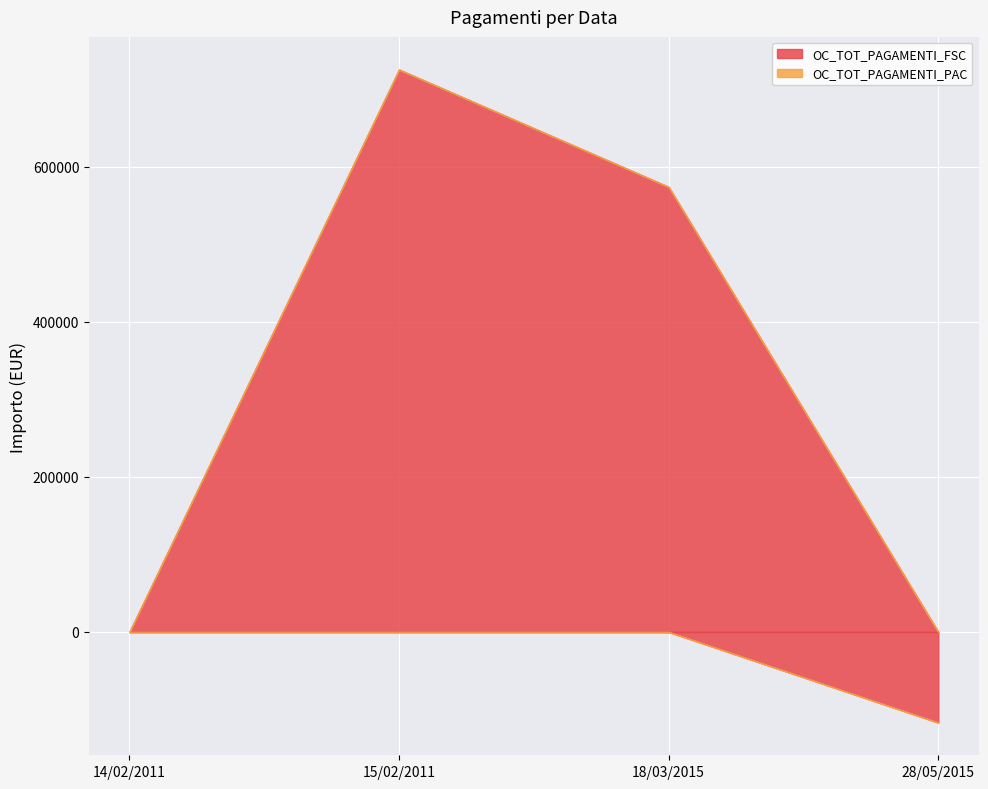

Reading left to right, extract all data points from this chart.

OC_TOT_PAGAMENTI_FSC: 0.0	725171.1	573844.0	-116876.7
OC_TOT_PAGAMENTI_PAC: 0.0	0.0	0.0	0.0